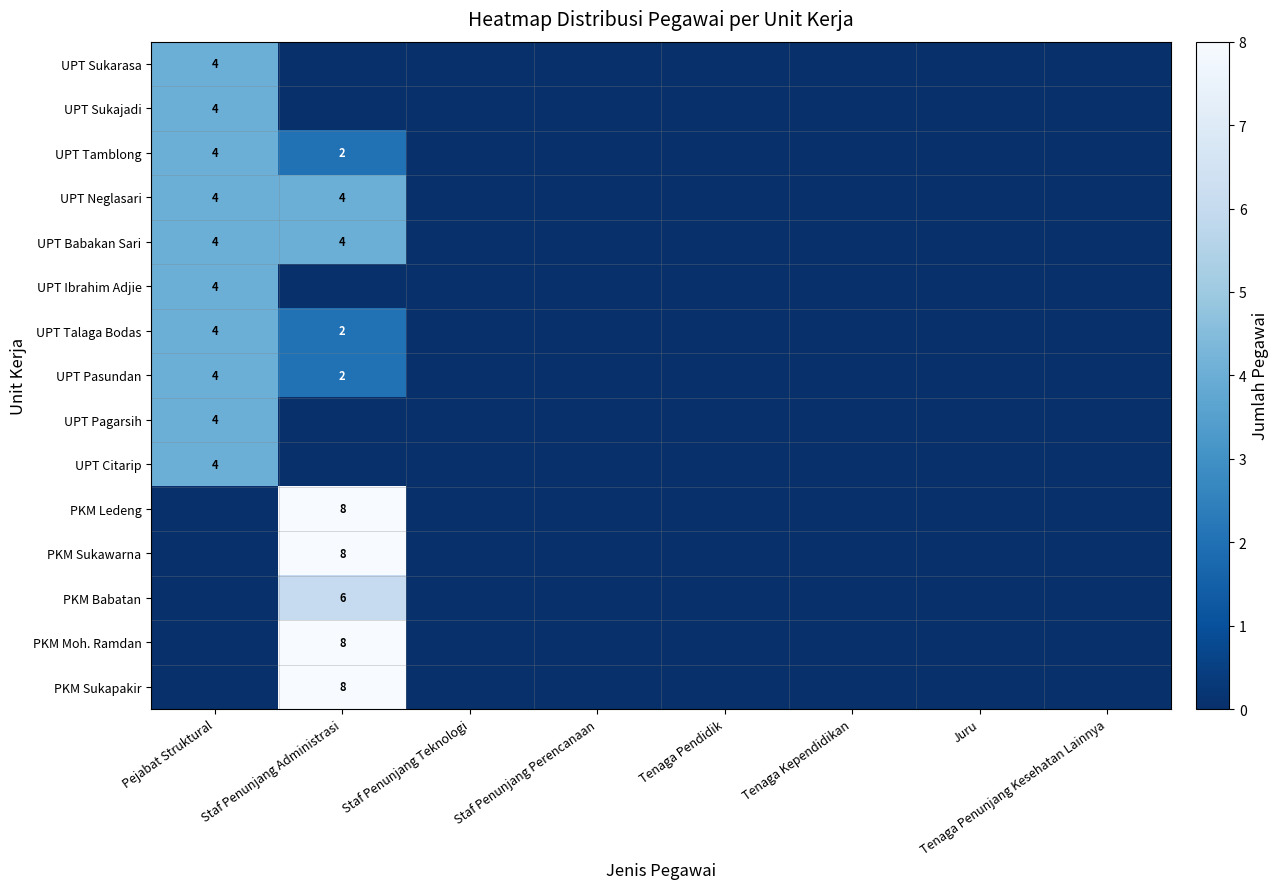

True or false: PKM Sukawarna has a value of 14 at Staf Penunjang Administrasi.

False